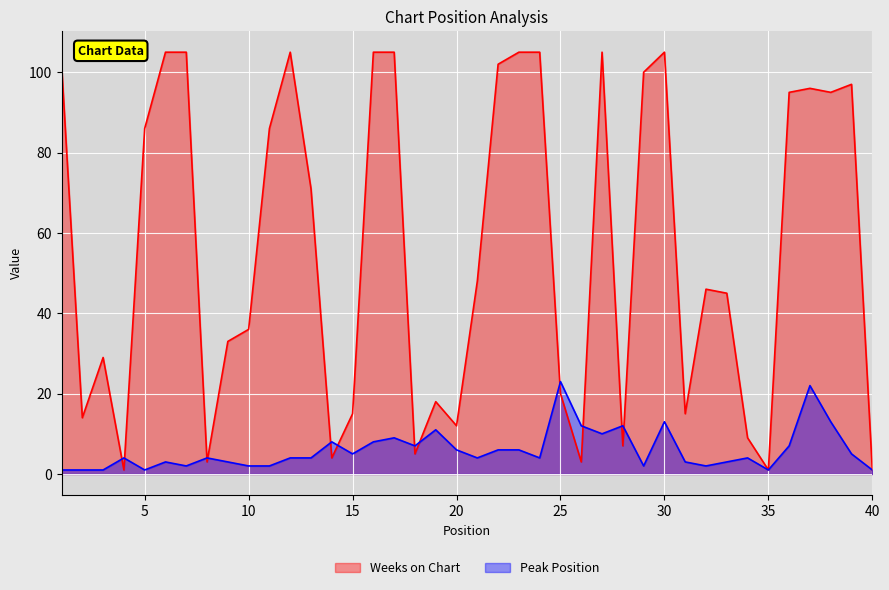

How many series are shown in this chart?

2